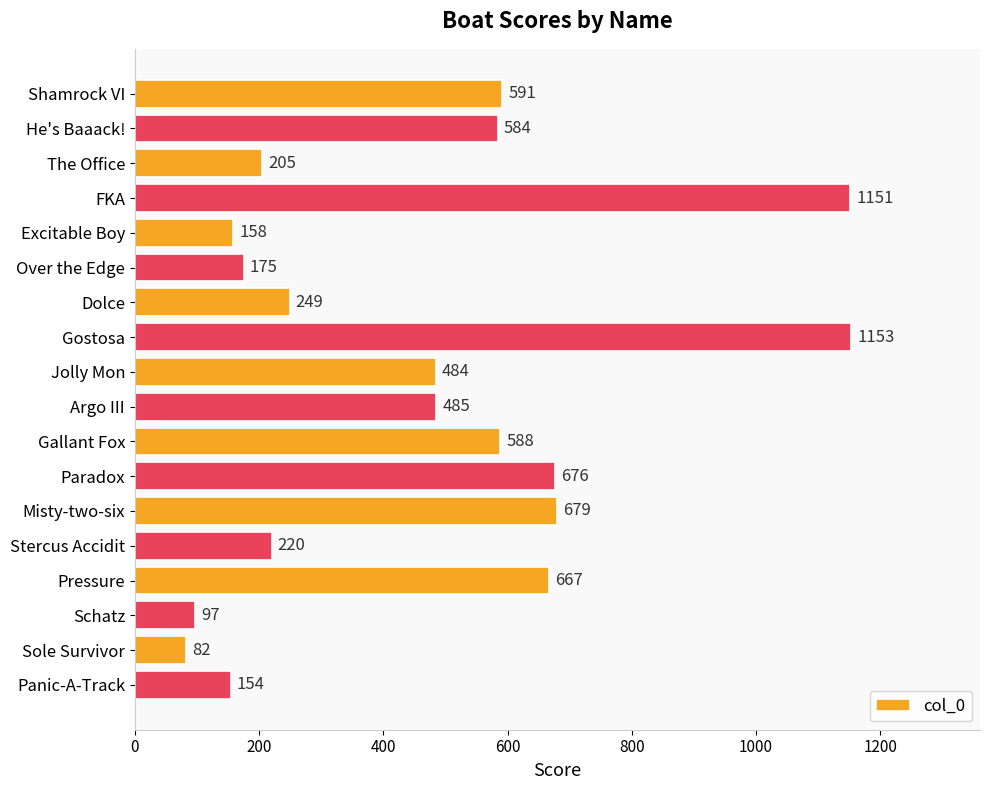

List the labels in order of value, smallest first.

Sole Survivor, Schatz, Panic-A-Track, Excitable Boy, Over the Edge, The Office, Stercus Accidit, Dolce, Jolly Mon, Argo III, He's Baaack!, Gallant Fox, Shamrock VI, Pressure, Paradox, Misty-two-six, FKA, Gostosa